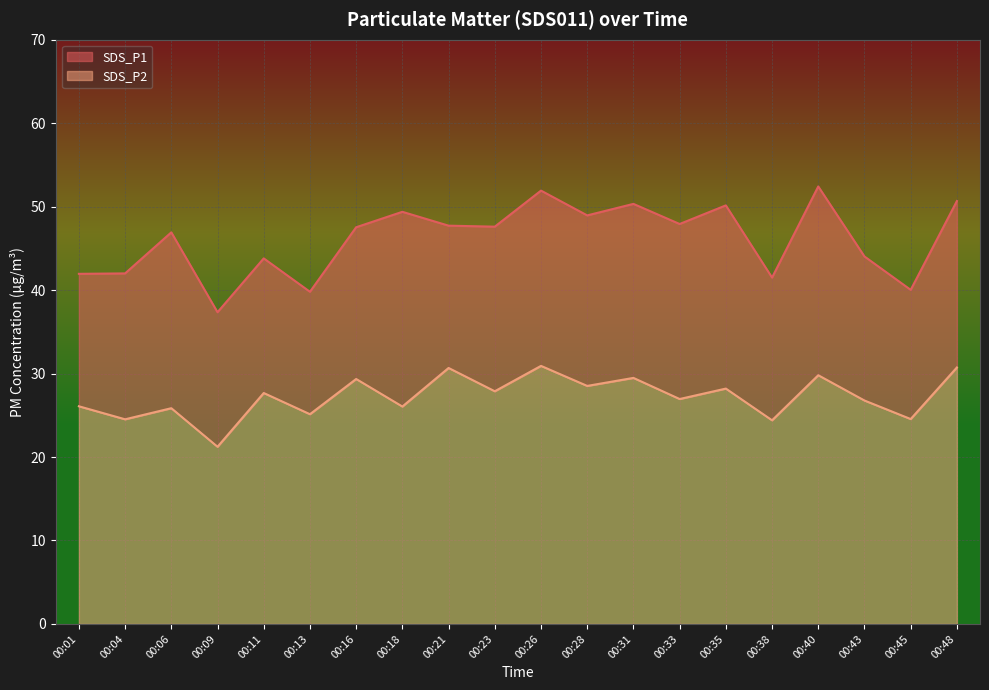

How many values in the SDS_P1 series are below 47?

9